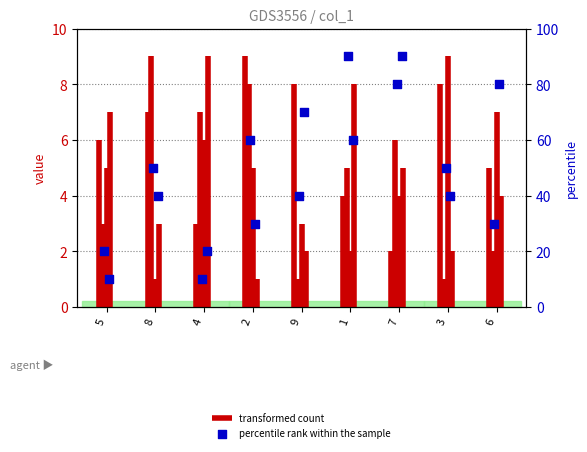

Which has a higher value, 5 or 1?

1